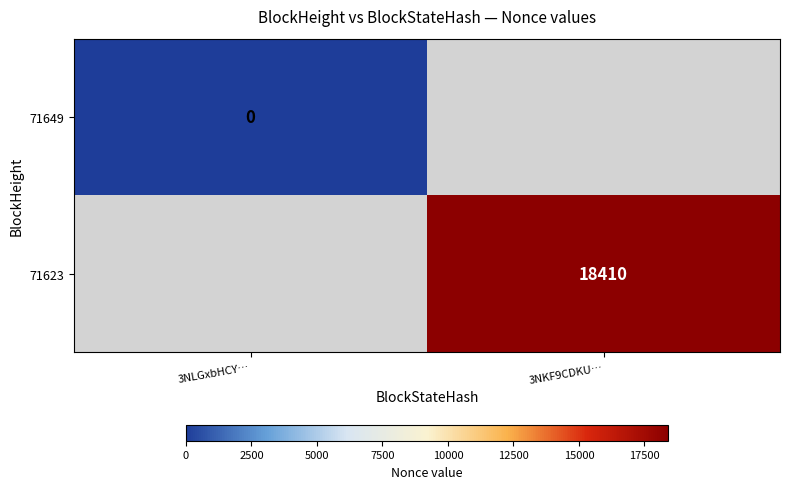

True or false: 71623 has a value of 6087 at 3NKF9CDKU….

False